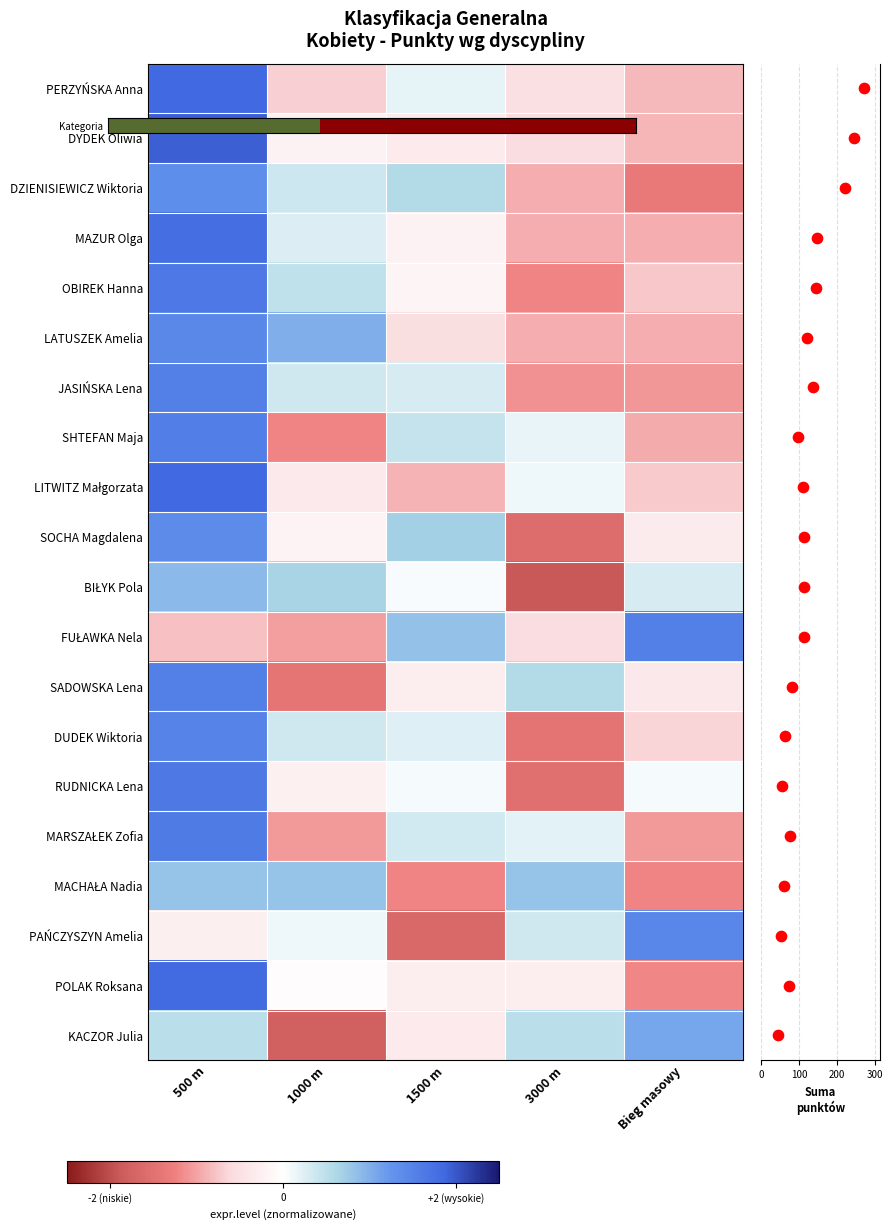

True or false: RUDNICKA Lena has a value of 2.5 at 500 m.

False